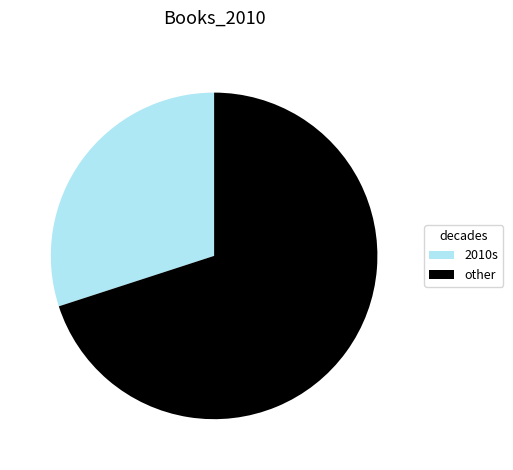

Which slice represents more than half of the pie?

other